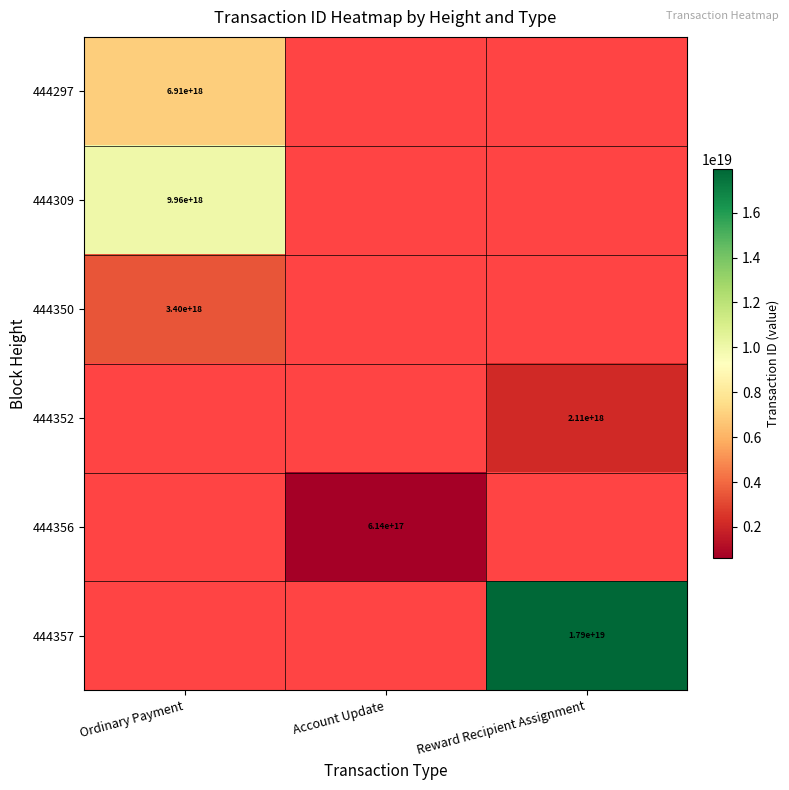

The value of 444309 at Ordinary Payment is 9960000000000000000. True or false?

True